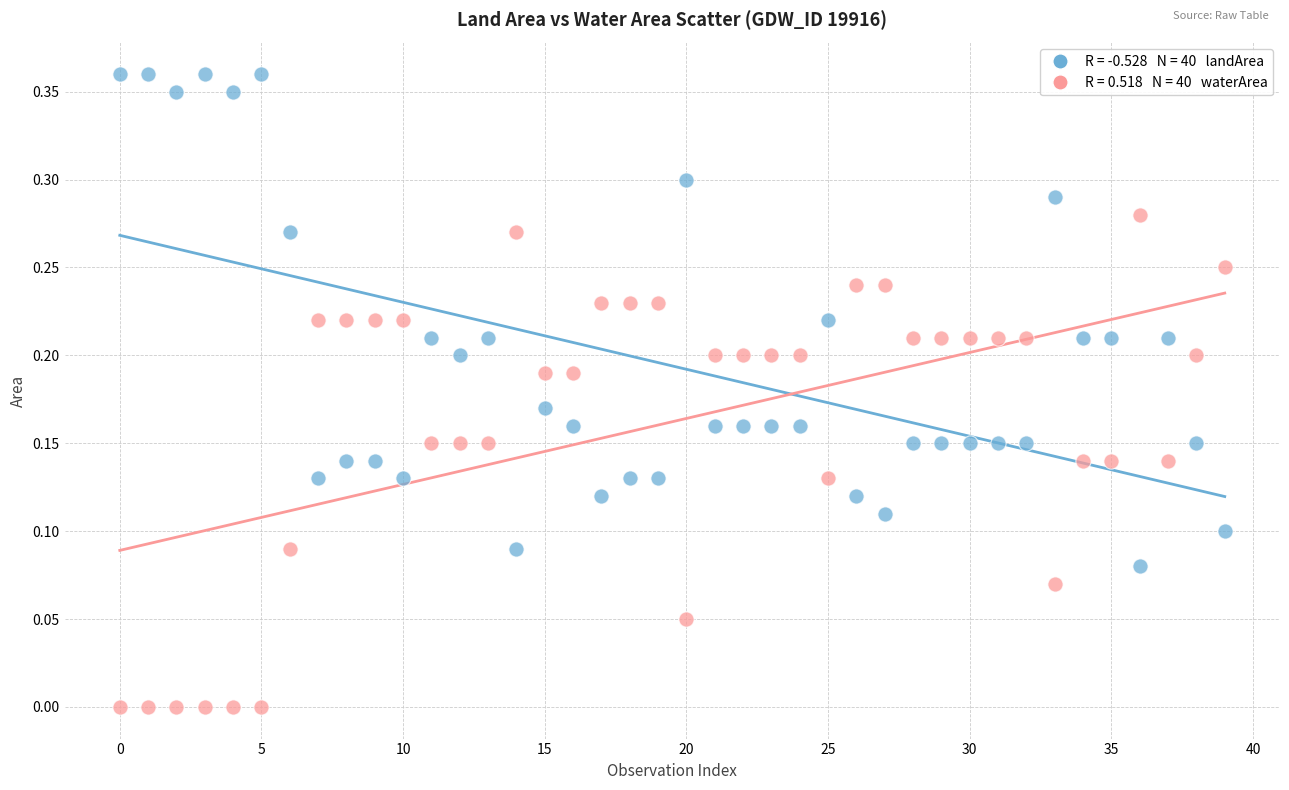

How many data points are displayed?

80